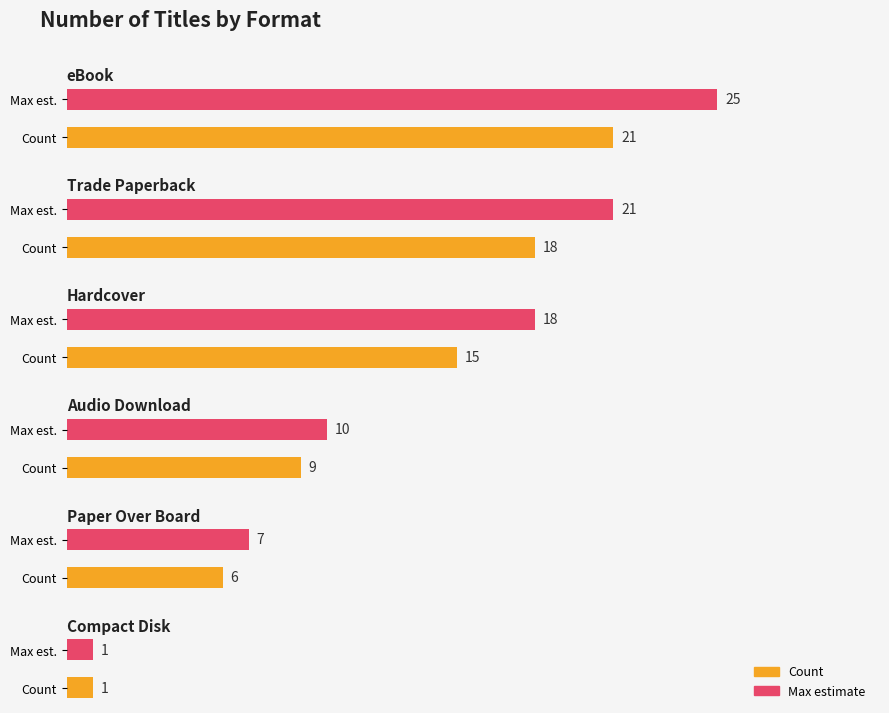

What is the average value?

14